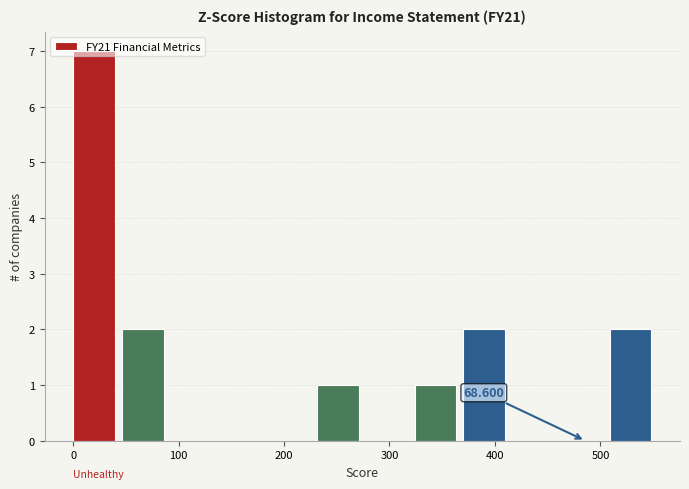

Over which range of the x-axis is the bar tallest?

0 to 50